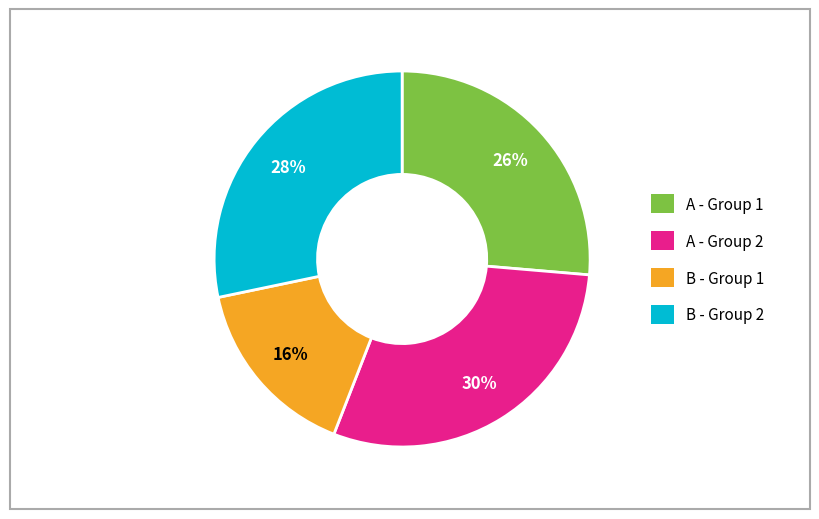

The B - Group 1 slice represents 22% of the pie. True or false?

False